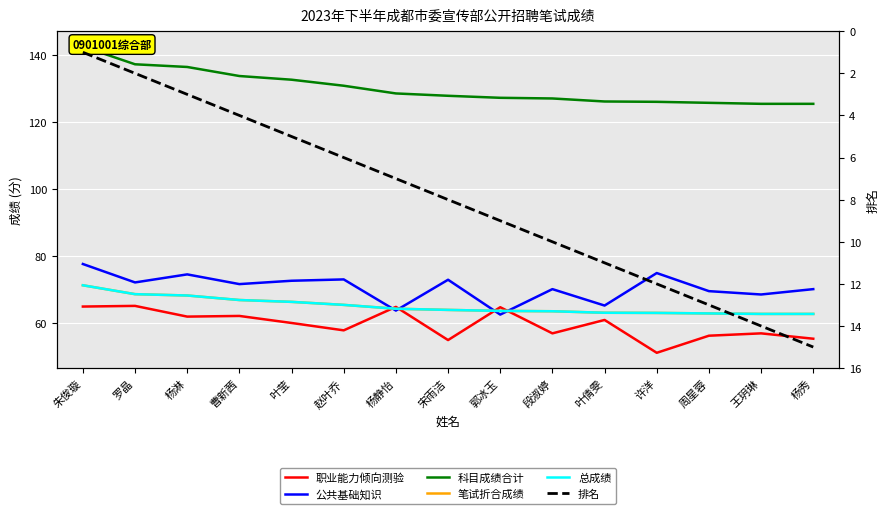

How many interior local valleys does the 职业能力倾向测验 series have?

5